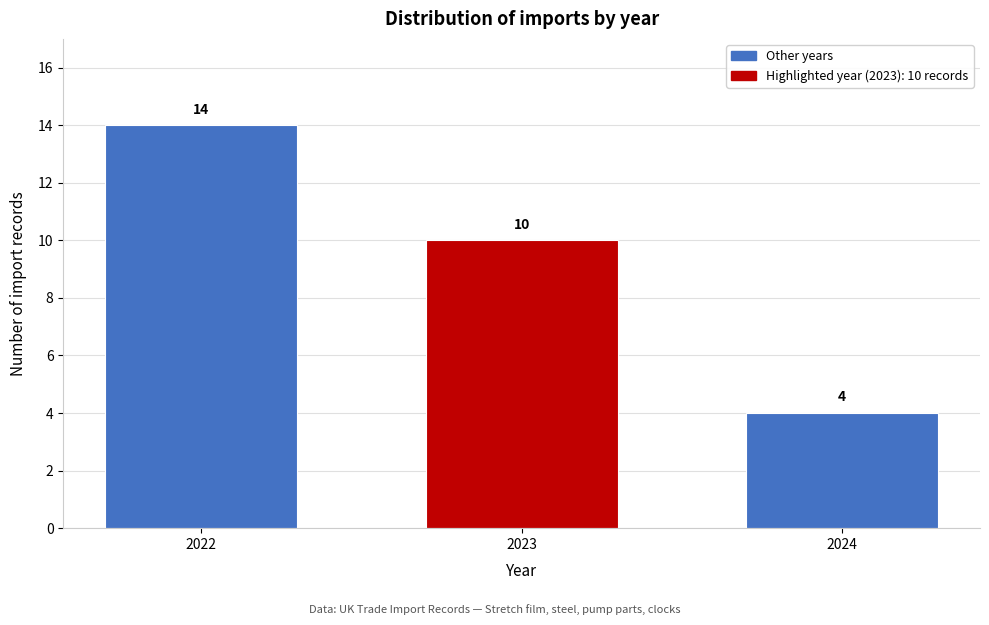

Reading left to right, what are all the values shown in this chart?

14	10	4